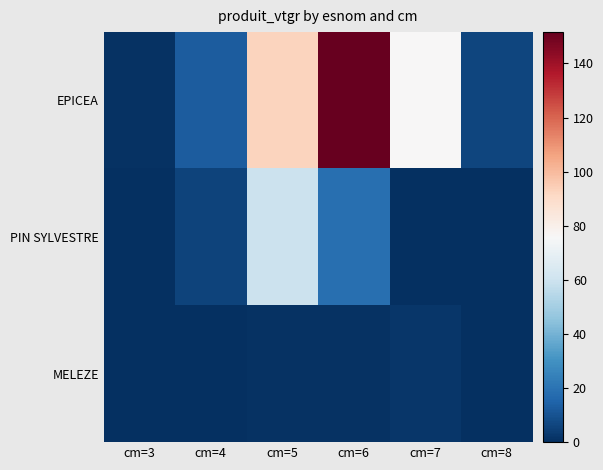

List the series in order of their peak value, lowest first.

MELEZE, PIN SYLVESTRE, EPICEA